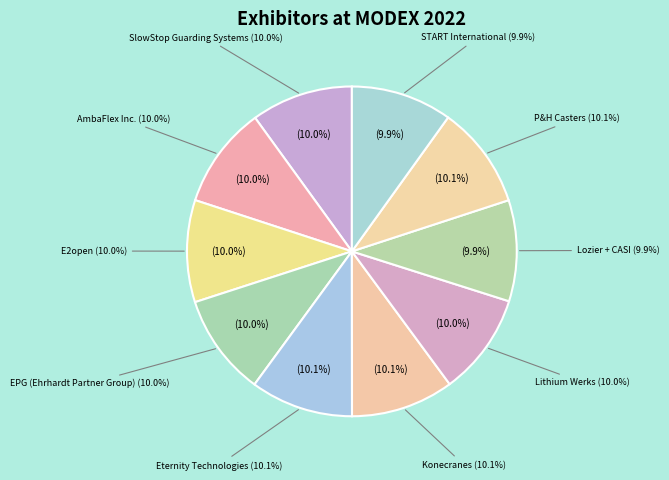

Is it true that Eternity Technologies is 10% of the pie?

True